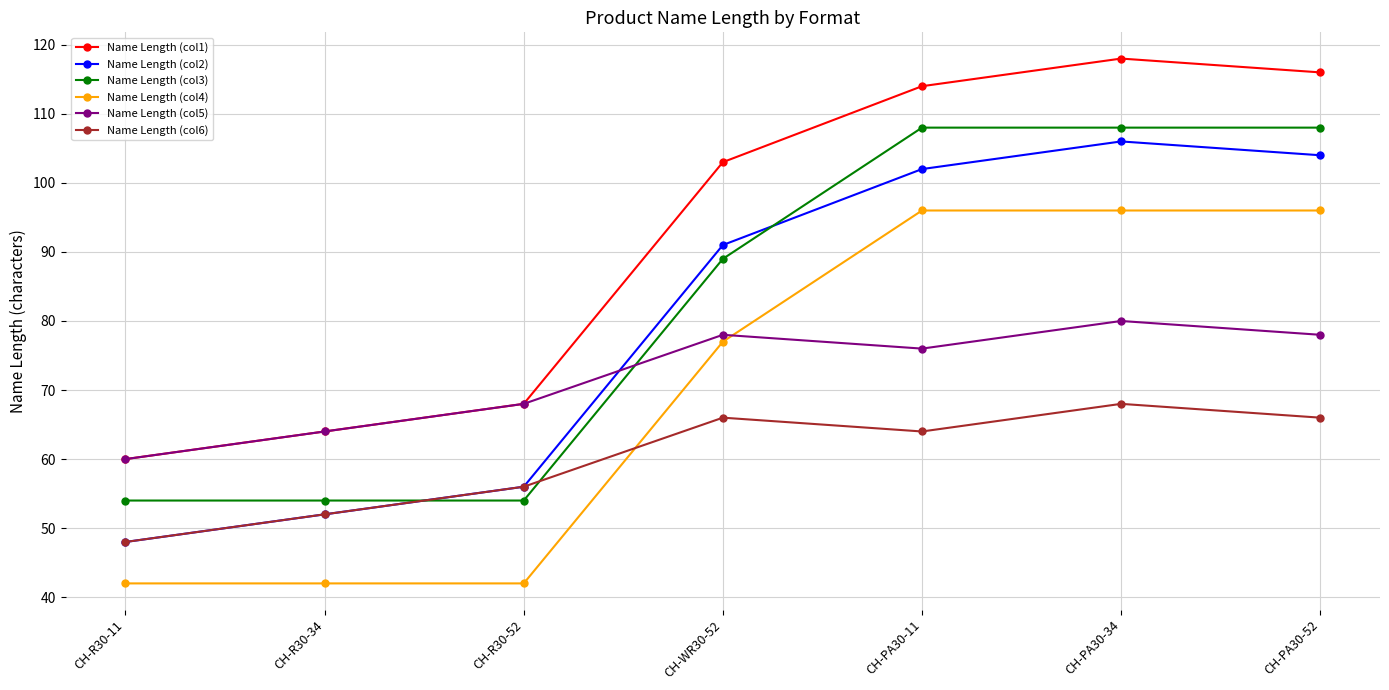

List the series in order of their peak value, lowest first.

Name Length (col6), Name Length (col5), Name Length (col4), Name Length (col2), Name Length (col3), Name Length (col1)